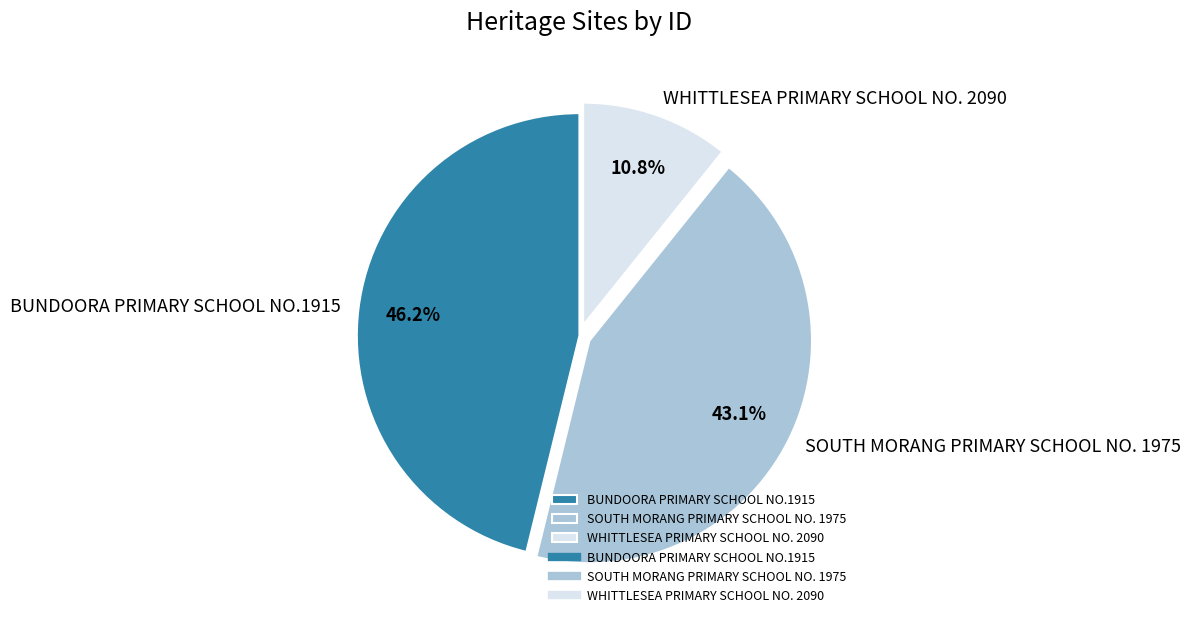

Is SOUTH MORANG PRIMARY SCHOOL NO. 1975 the majority of the pie?

No